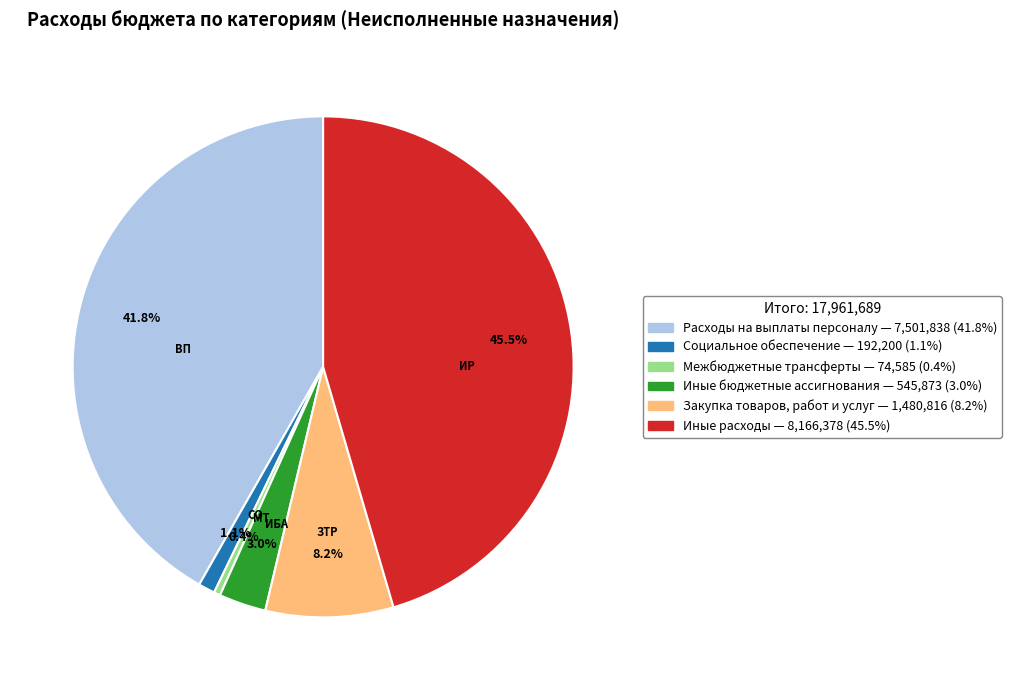

Do Иные бюджетные ассигнования and Закупка товаров, работ и услуг together represent more than half of the pie?

No